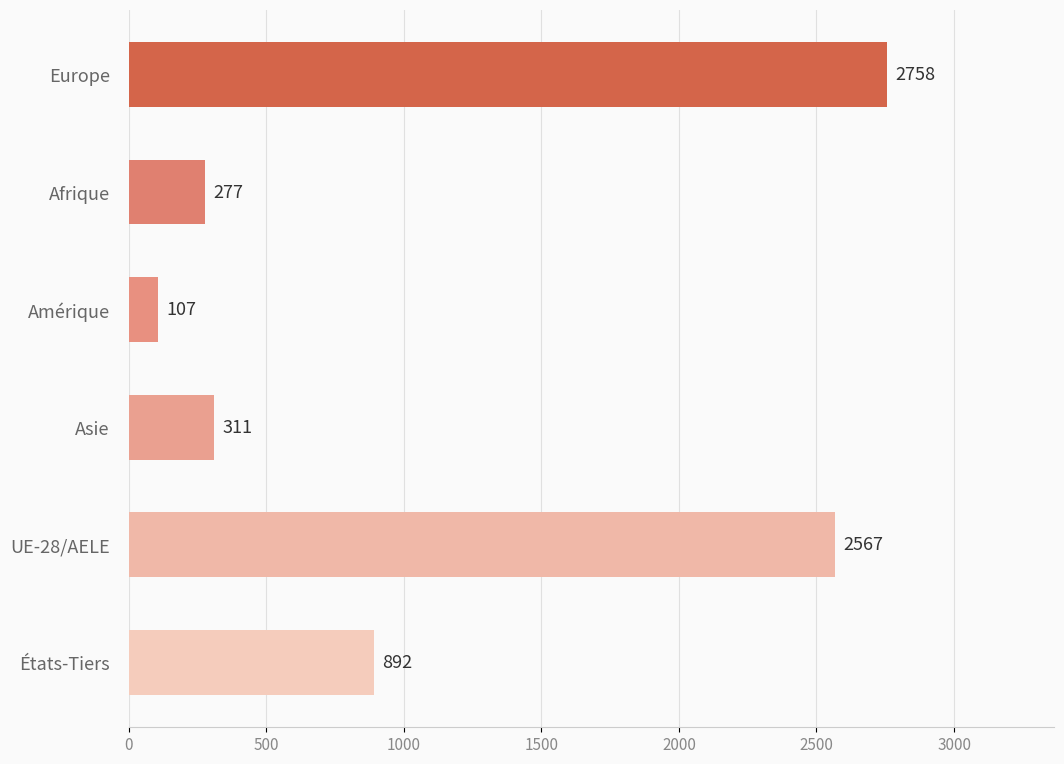

What is the minimum value shown in the chart?

107